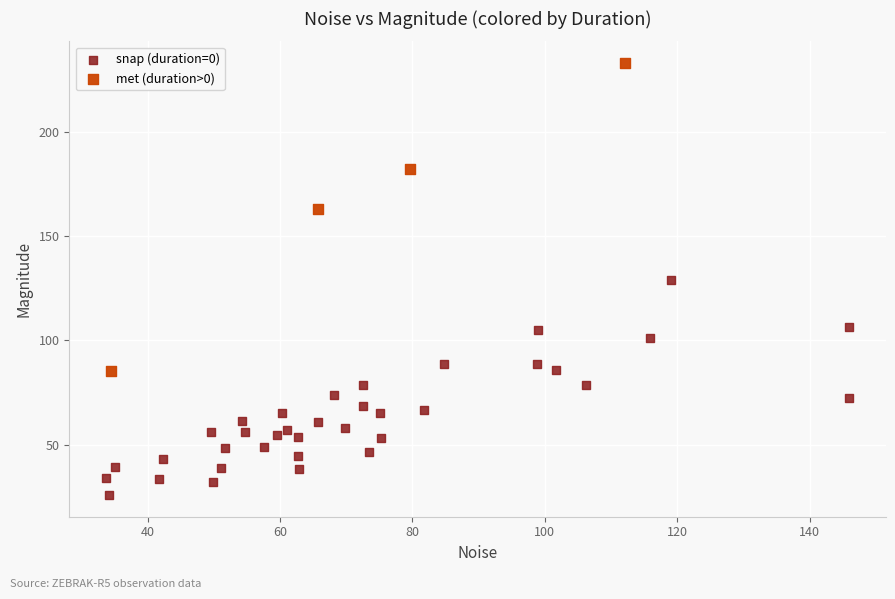

Which series reaches the minimum Y coordinate?

snap (duration=0)